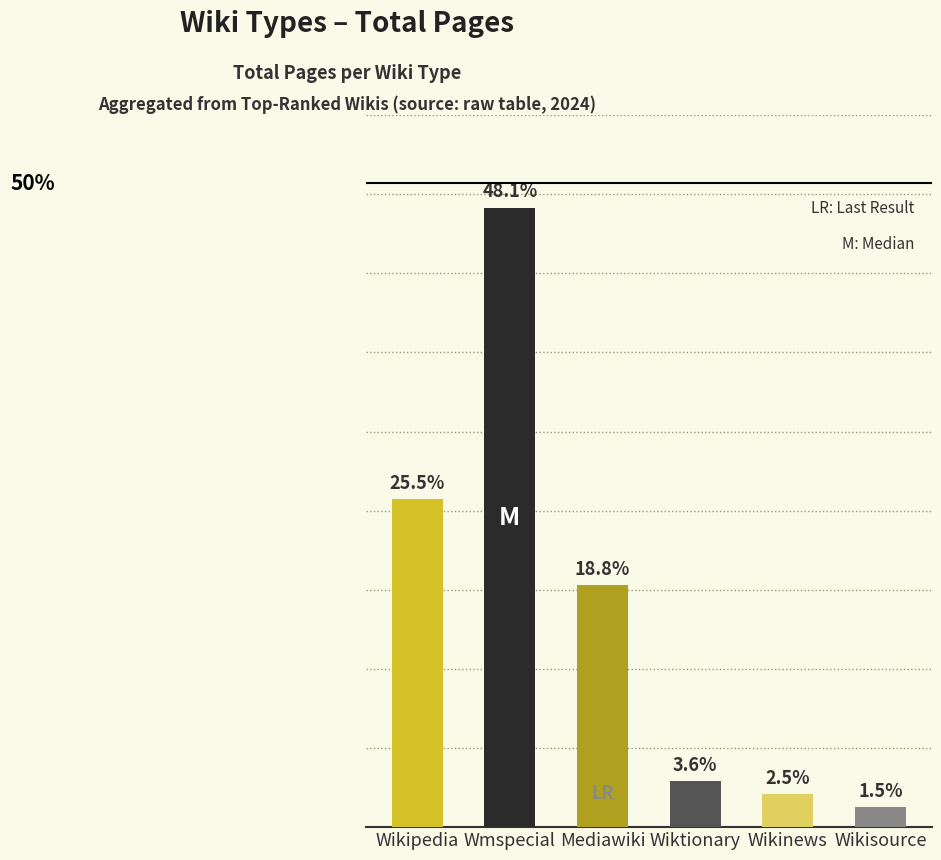

Does the chart contain any negative values?

No